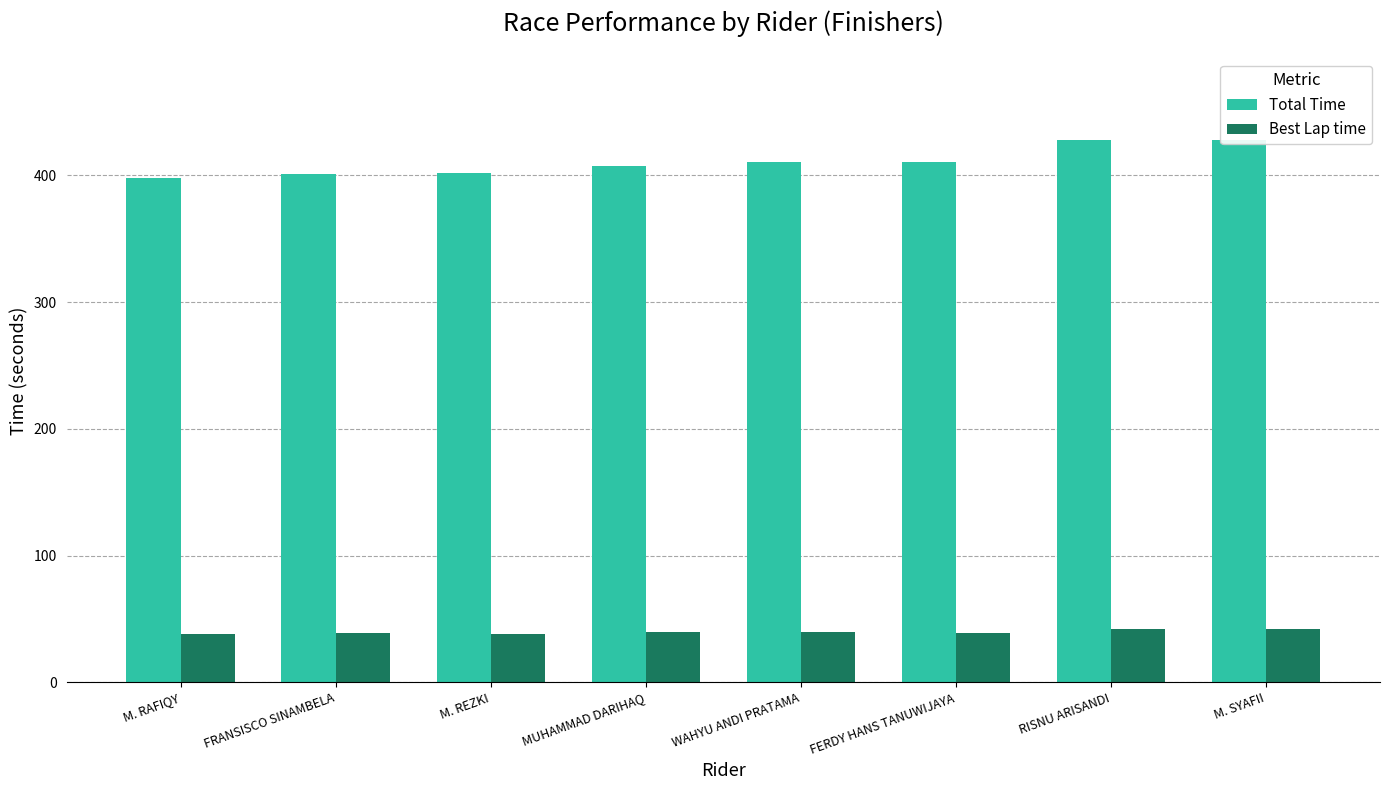

List the series in order of their peak value, lowest first.

Best Lap time, Total Time